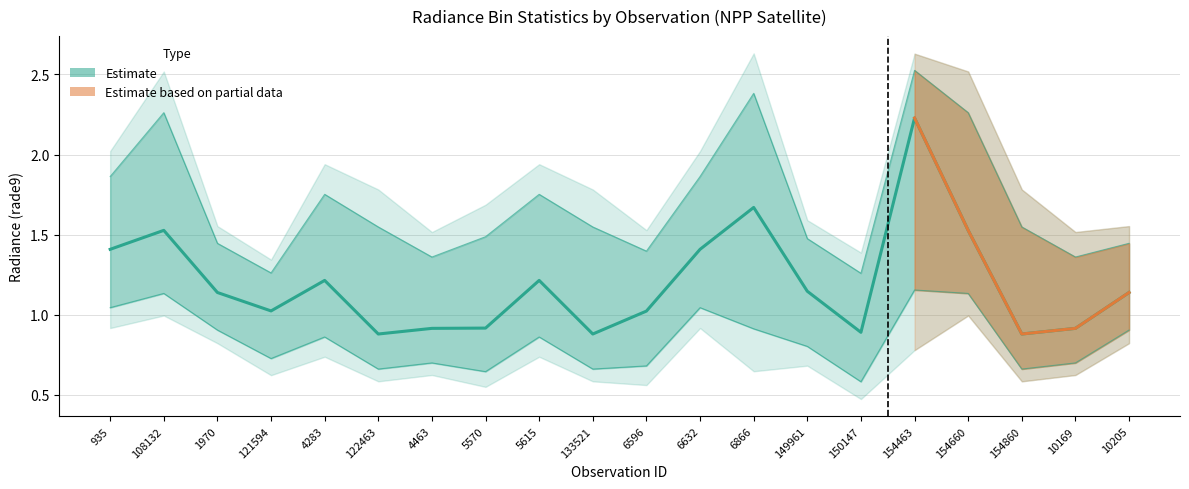

At how many categories does at least one series exceed 2?

4